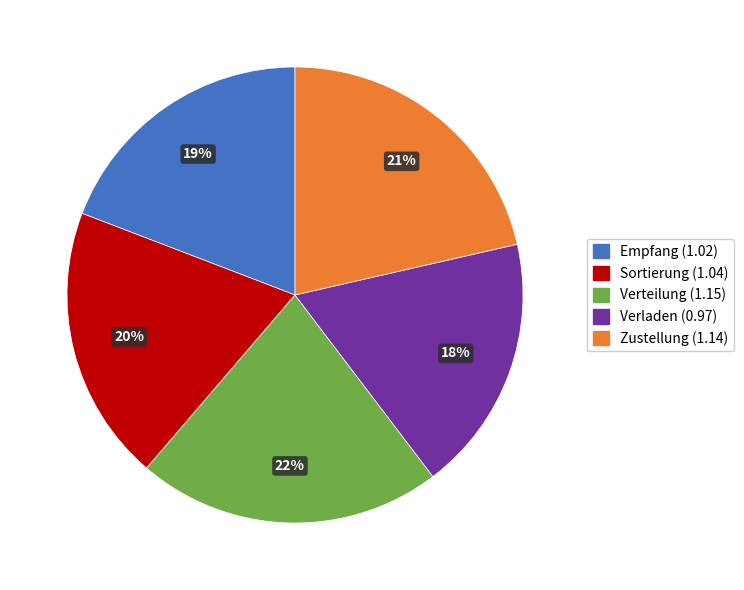

How many slices are in this pie chart?

5